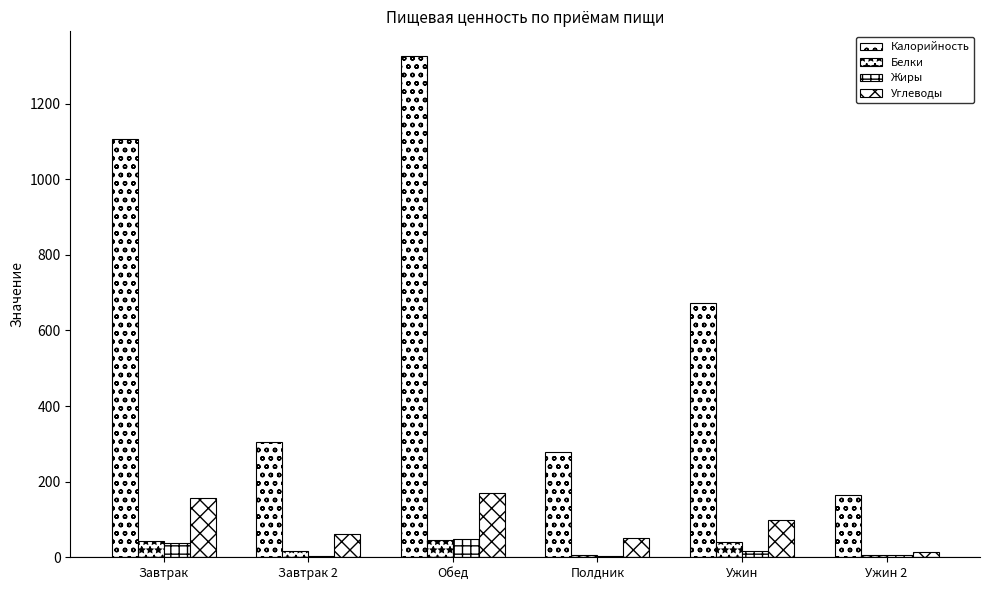

What is the spread (max minus min) of values at Ужин?

655